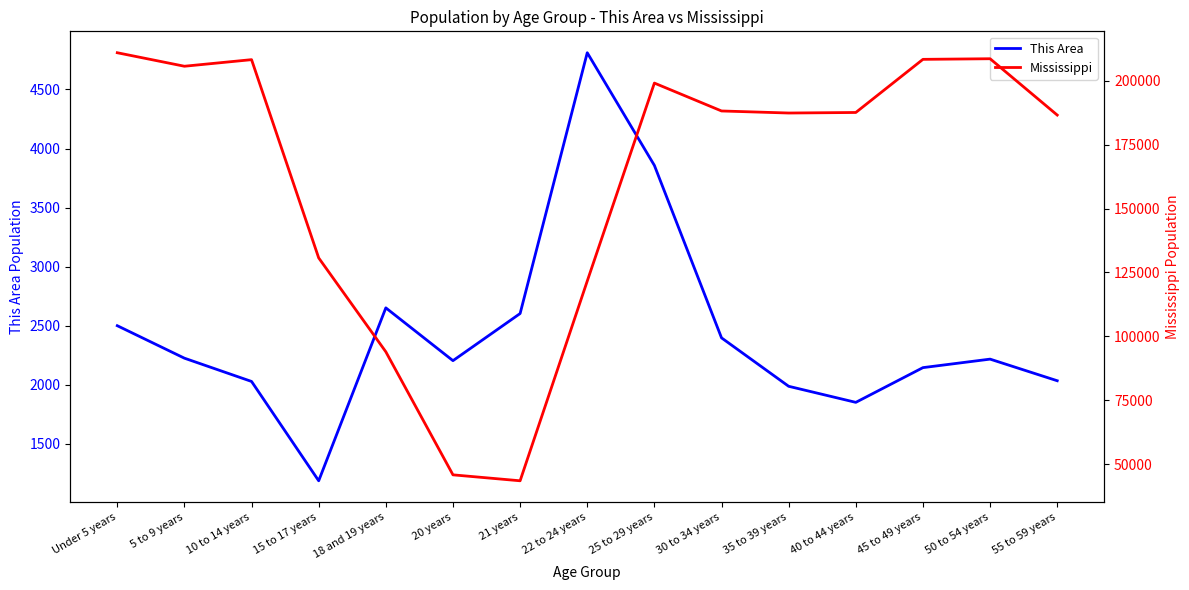

Which series has the largest range (max minus min)?

Mississippi